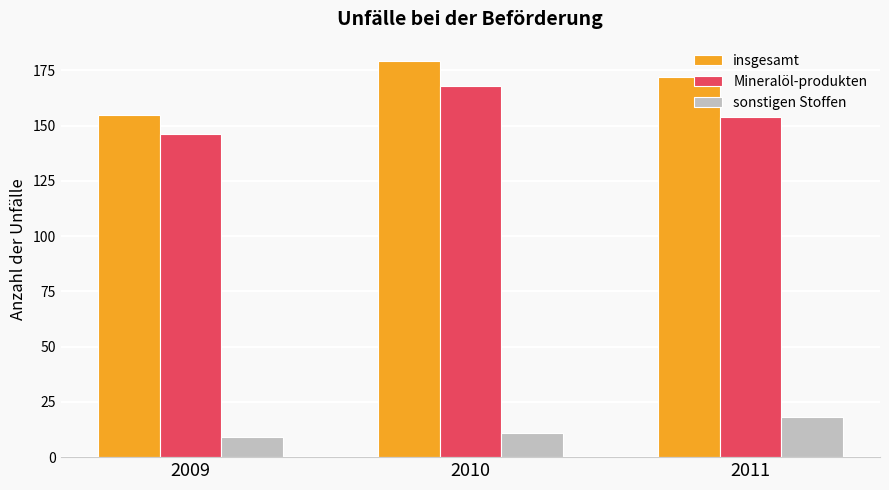

Rank the series by their maximum value, from highest to lowest.

insgesamt, Mineralöl-produkten, sonstigen Stoffen